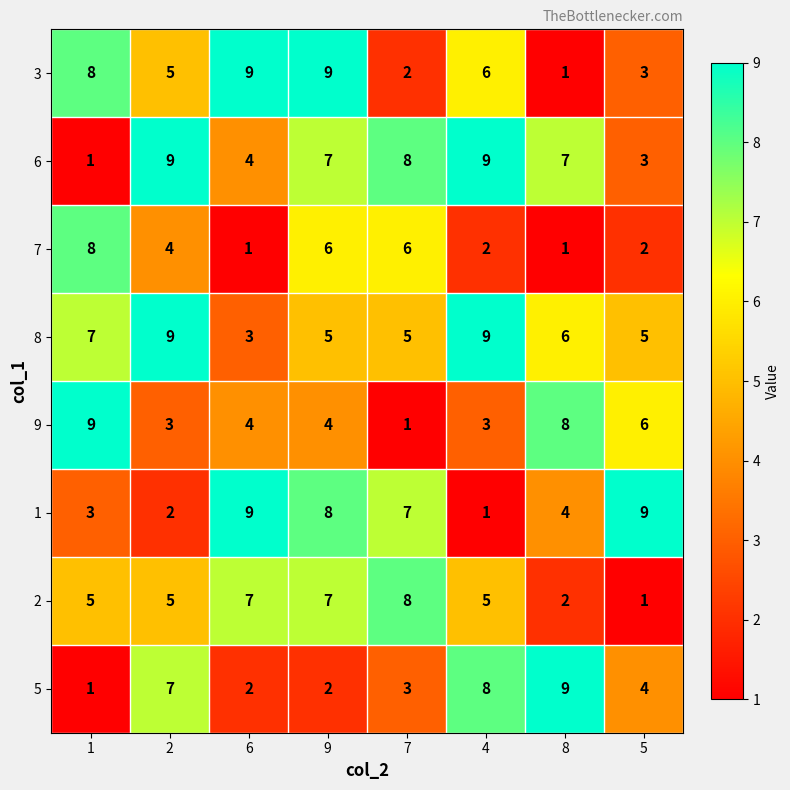

What is the maximum value for 1?

9